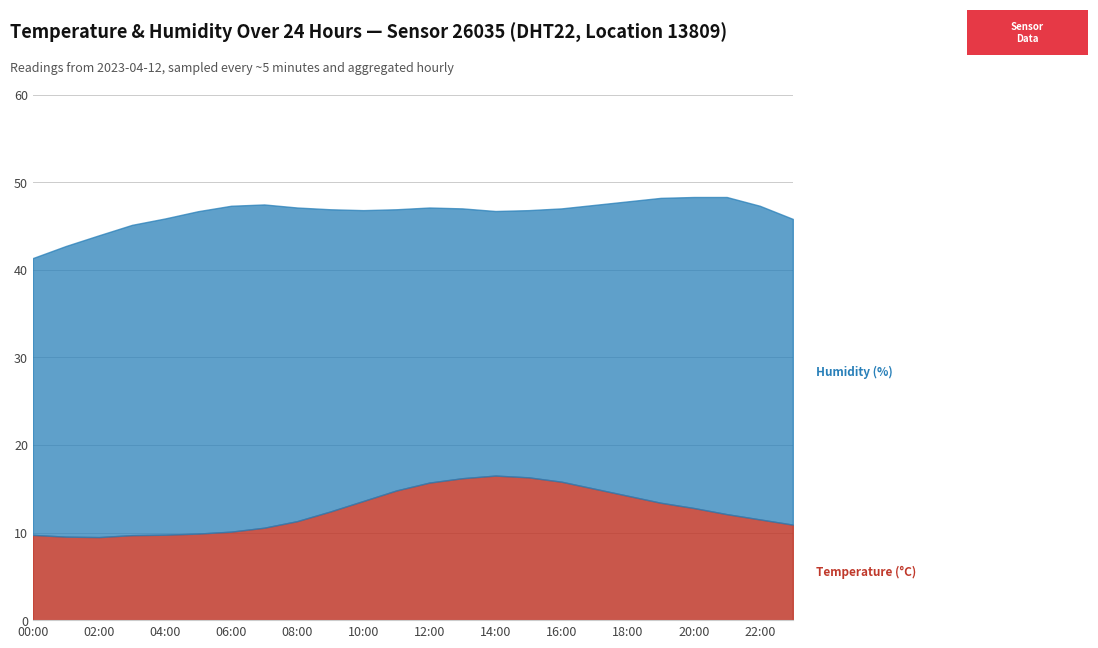

What is the difference between the highest and lowest values at 21:00?

24.1